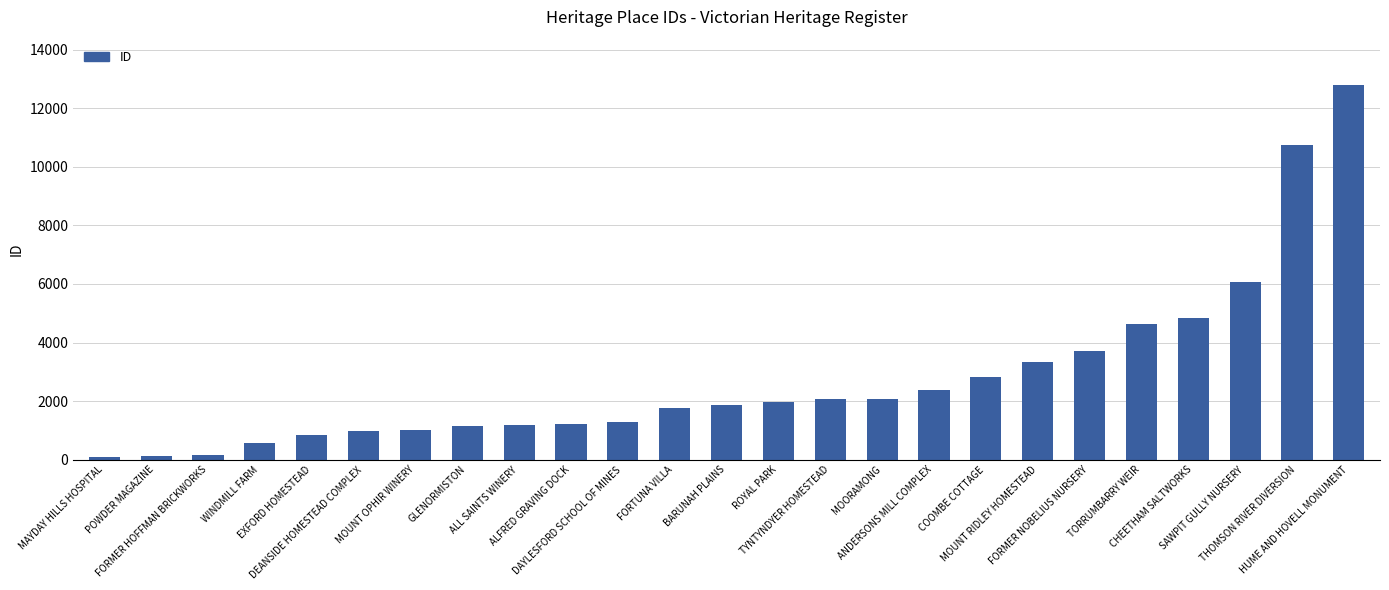

What is the sum of the values at MOORAMONG and ROYAL PARK?

4025